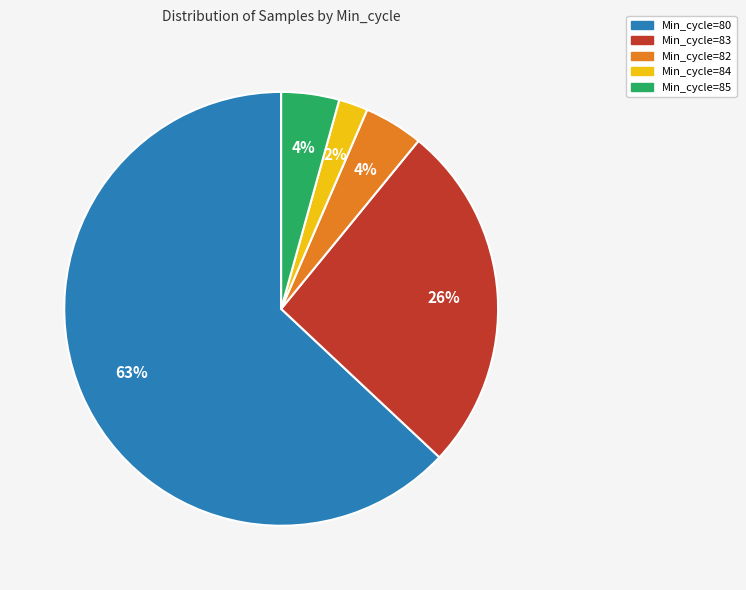

Is there any slice that represents more than half of the pie?

Yes